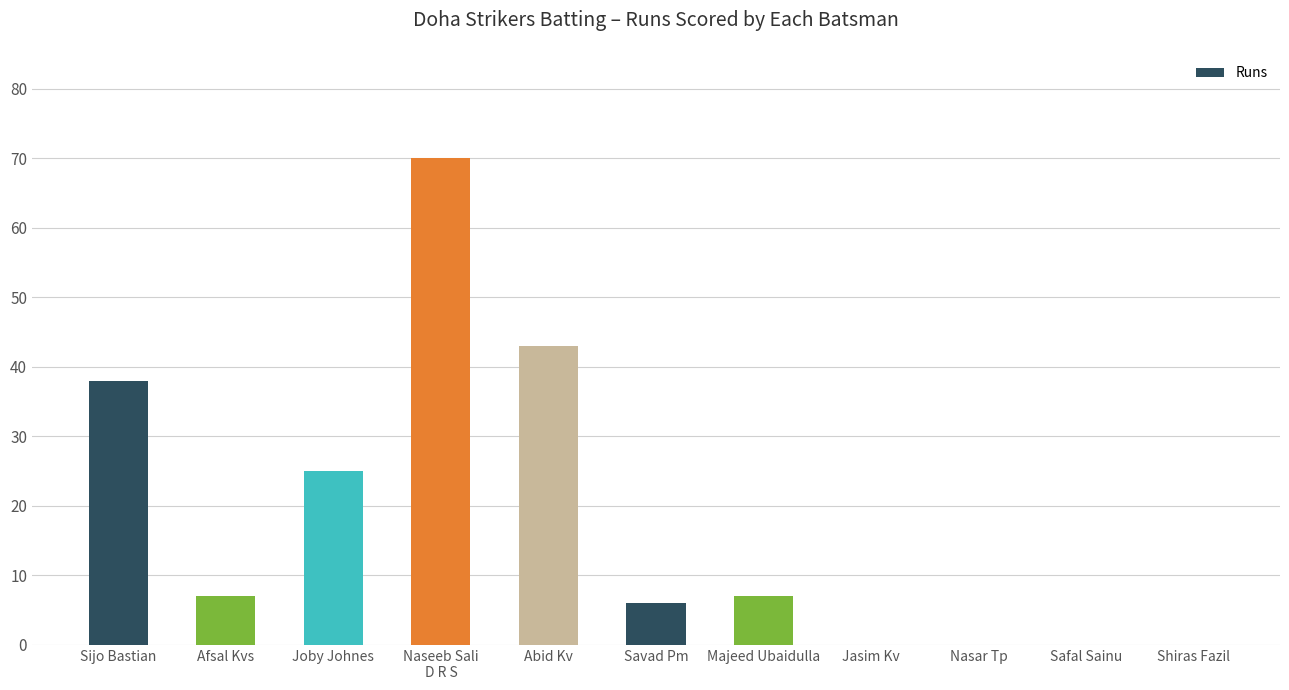

The value at Sijo Bastian is 50. True or false?

False